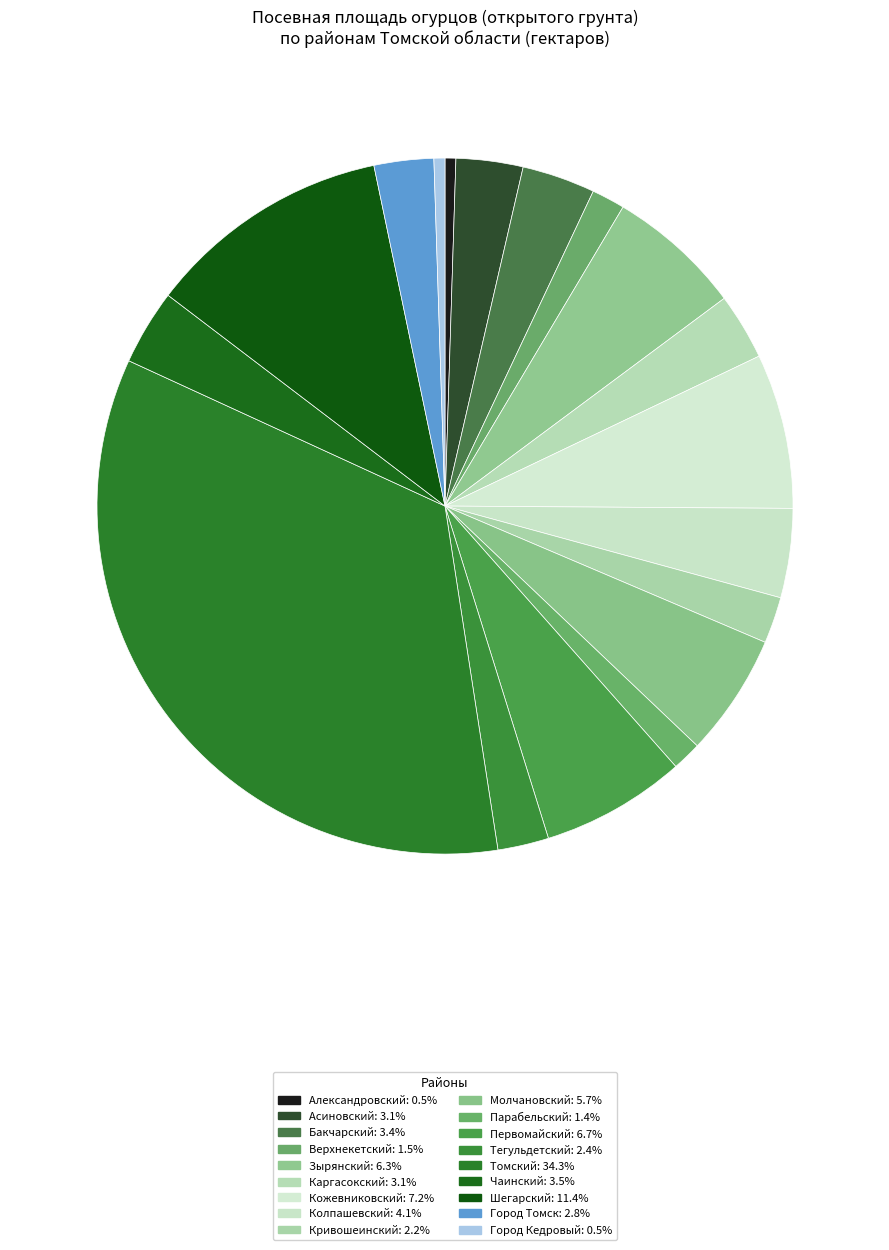

To the nearest percent, what percentage of the pie is Колпашевский?

4%